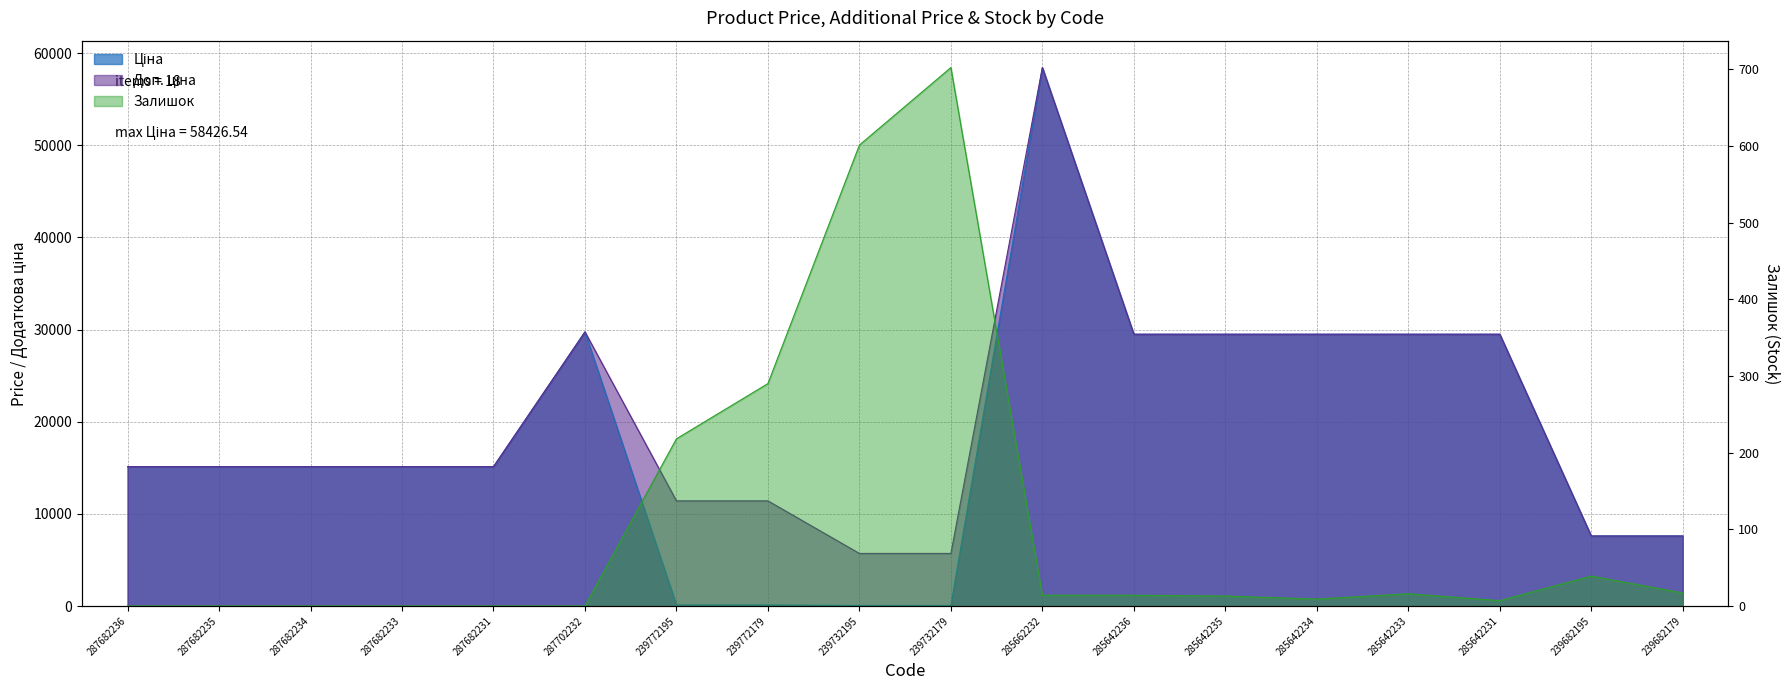

How many values in the Залишок series are below 14?

9